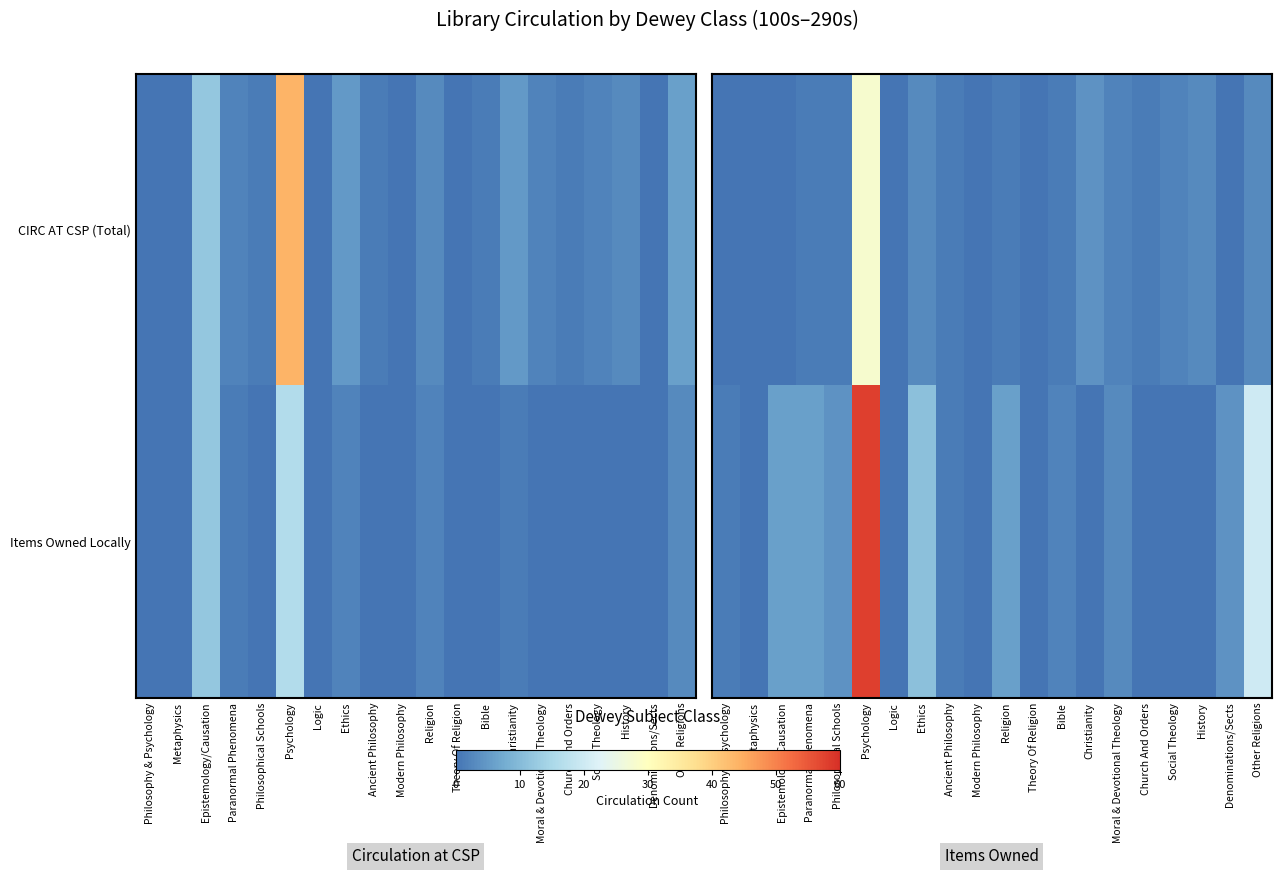

What is the greatest value displayed?

58